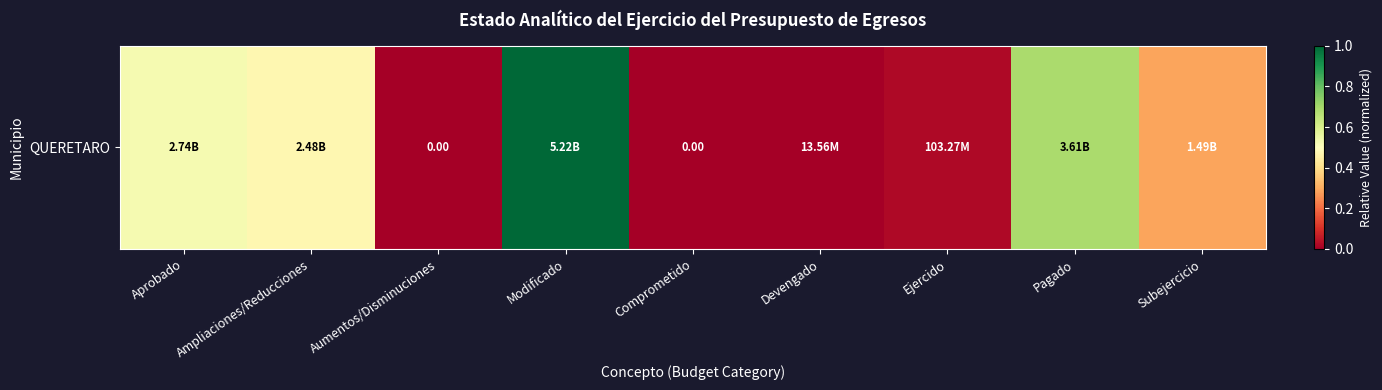

The value at Devengado is 0.0. True or false?

True